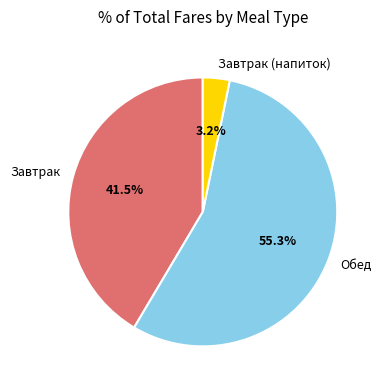

True or false: Завтрак (напиток) accounts for 11% of the total.

False